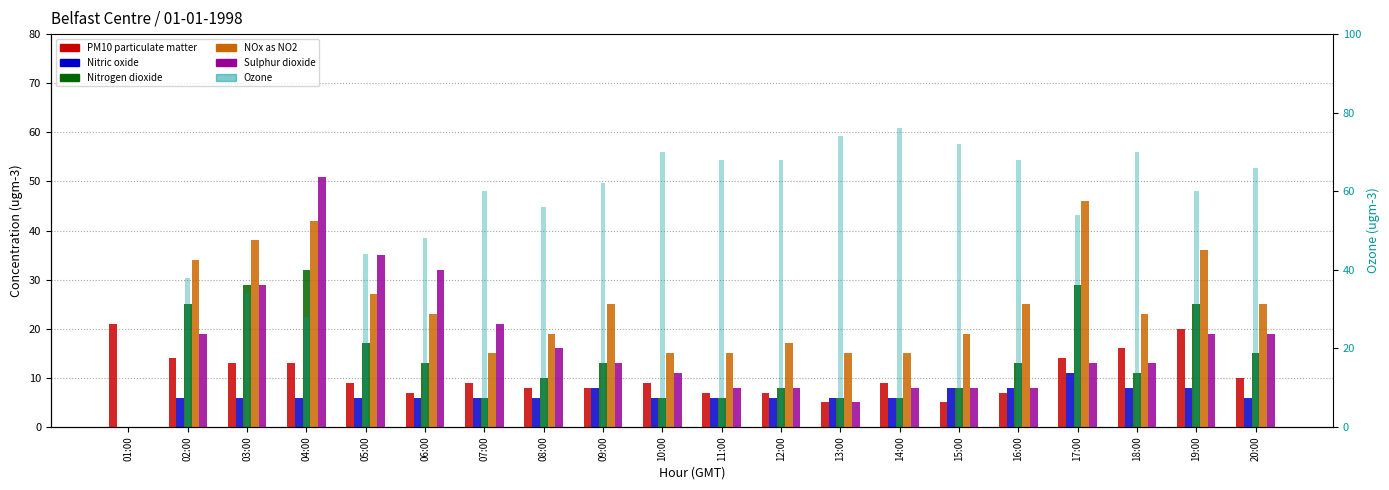

What is the total value across all series at 09:00?

129